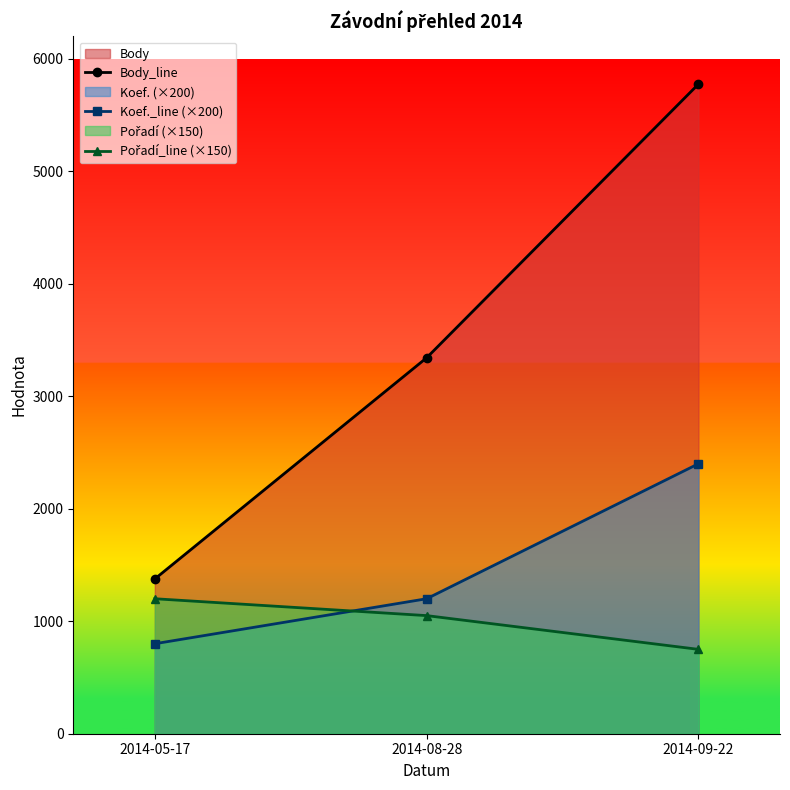

What is the maximum value for Koef._line (×200)?

2400